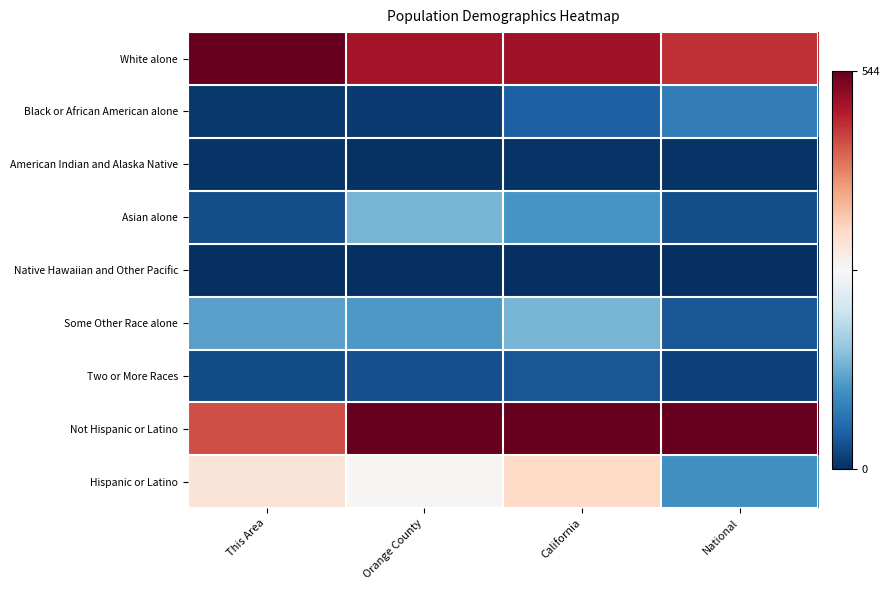

Which series has the largest total across all categories?

Not Hispanic or Latino